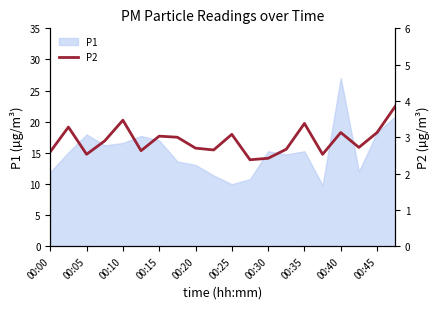

What is the sum of all values?

58.1